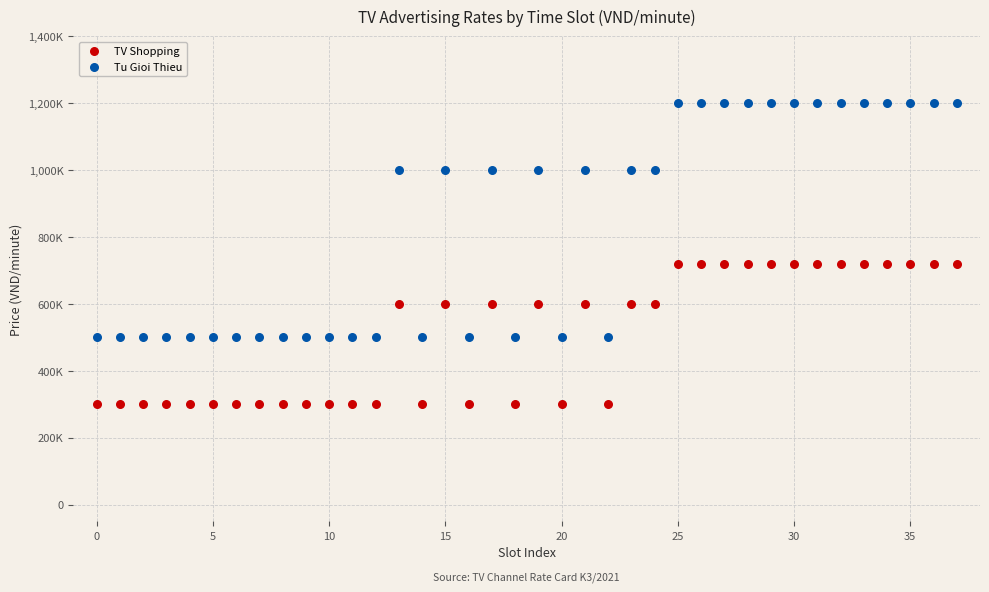

Which series reaches the minimum Y coordinate?

TV Shopping